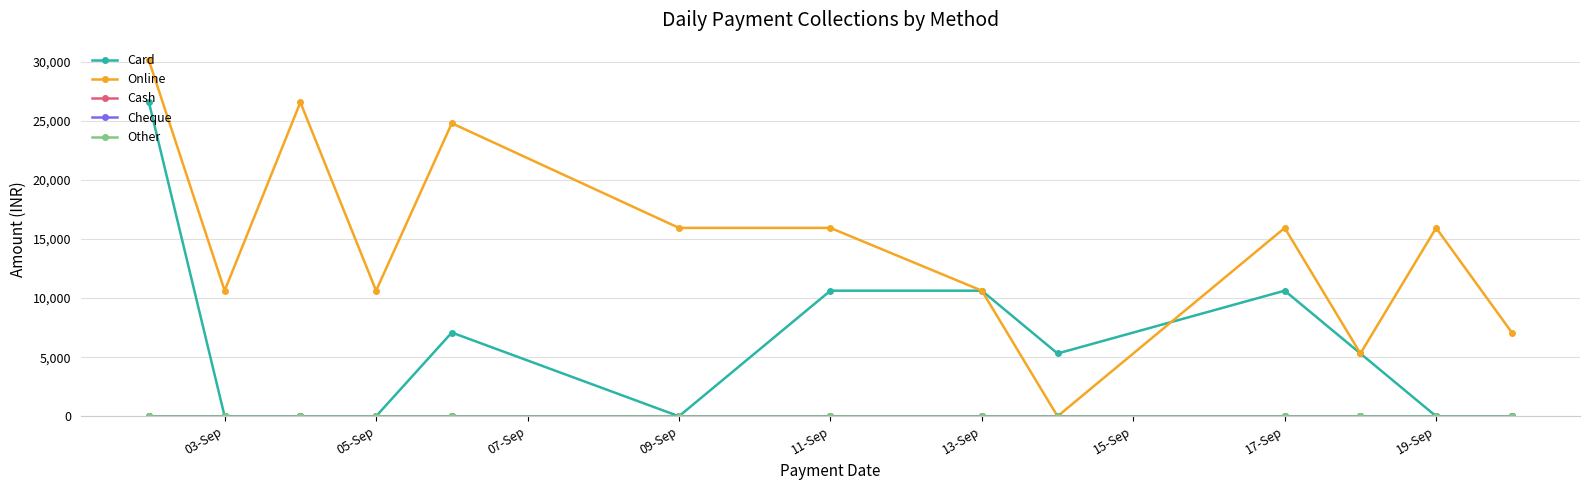

Is this an area chart (filled region under the line)?

No